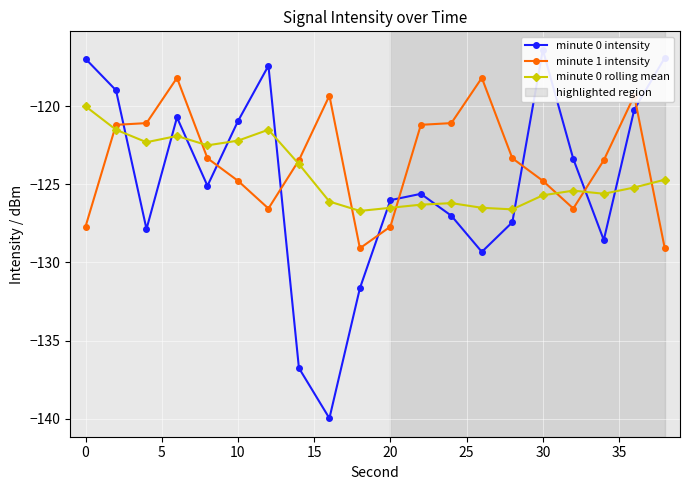

Rank the series by their average value, from highest to lowest.

minute 1 intensity, minute 0 rolling mean, minute 0 intensity